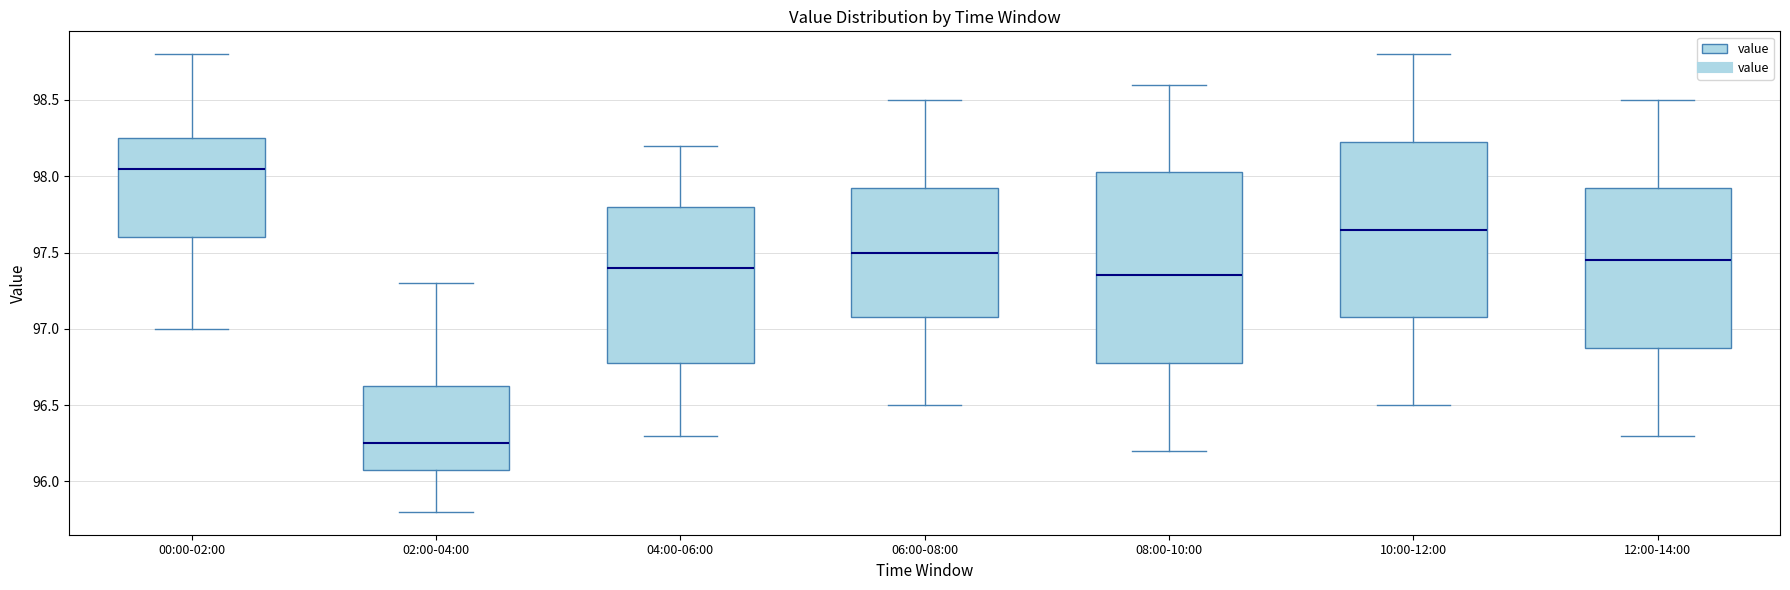

Reading left to right, read every box against the y-axis: the position of its median line, the range the box covers, and the ends of its whiskers. The values are not printed on the chart, so give them approximately, as read against the axis.

00:00-02:00: median 98.05, box 97.60 to 98.25, whiskers 97.00 to 98.80
02:00-04:00: median 96.25, box 96.10 to 96.65, whiskers 95.80 to 97.30
04:00-06:00: median 97.40, box 96.80 to 97.80, whiskers 96.30 to 98.20
06:00-08:00: median 97.50, box 97.10 to 97.95, whiskers 96.50 to 98.50
08:00-10:00: median 97.35, box 96.80 to 98.05, whiskers 96.20 to 98.60
10:00-12:00: median 97.65, box 97.10 to 98.25, whiskers 96.50 to 98.80
12:00-14:00: median 97.45, box 96.90 to 97.95, whiskers 96.30 to 98.50